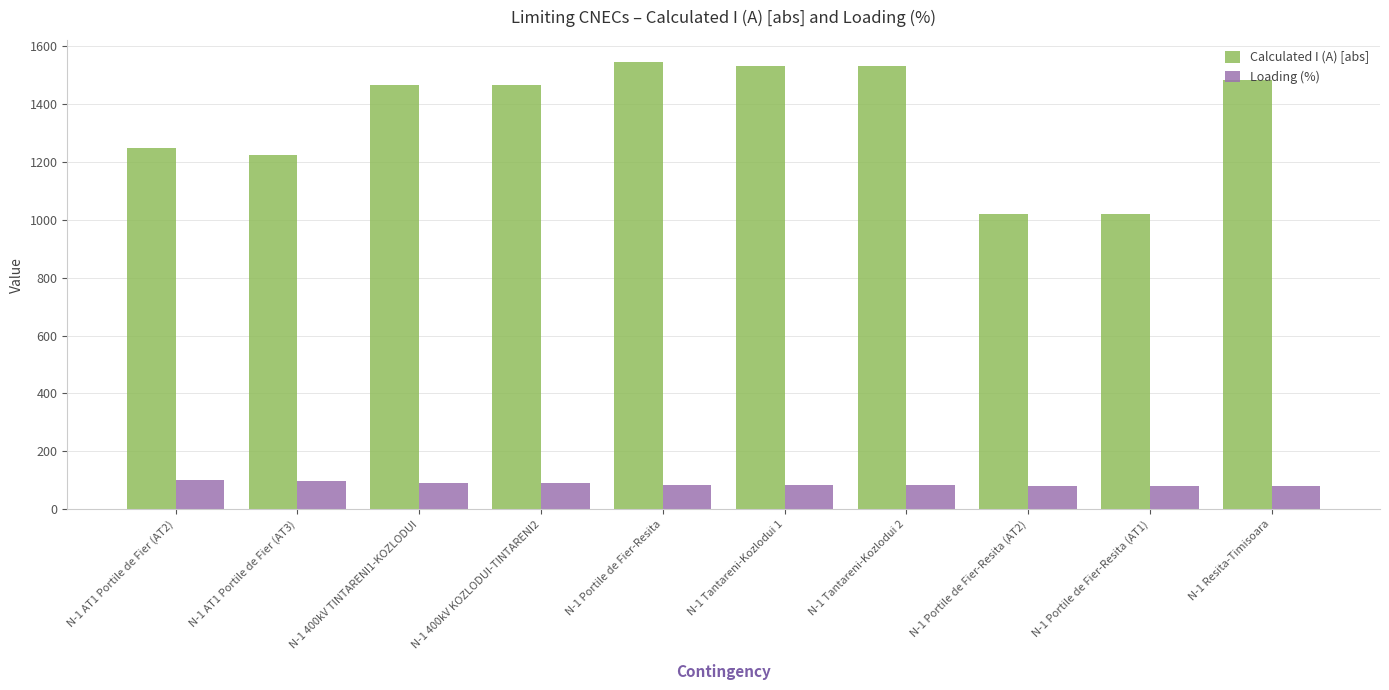

At N-1 Portile de Fier-Resita (AT1), list the series in order from largest to smallest.

Calculated I (A) [abs], Loading (%)